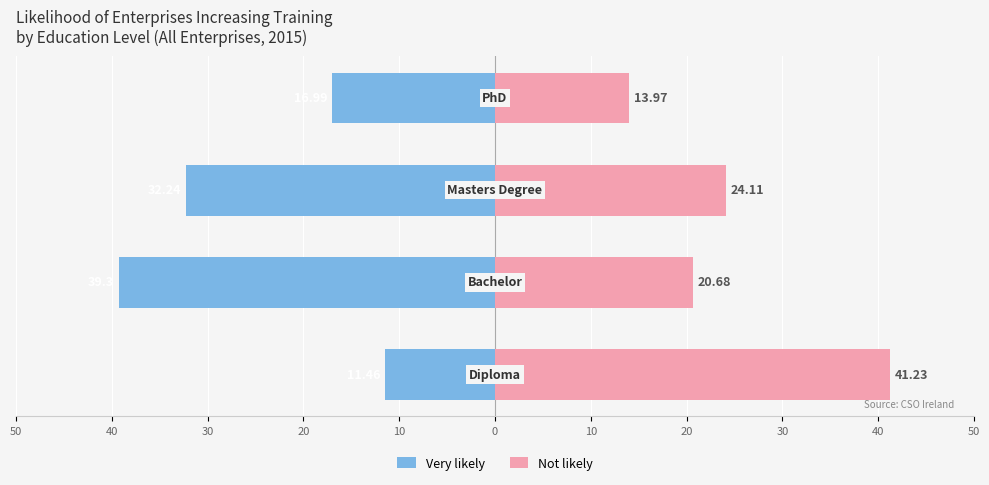

Rank the series at 30 from highest to lowest value.

Not likely, Very likely